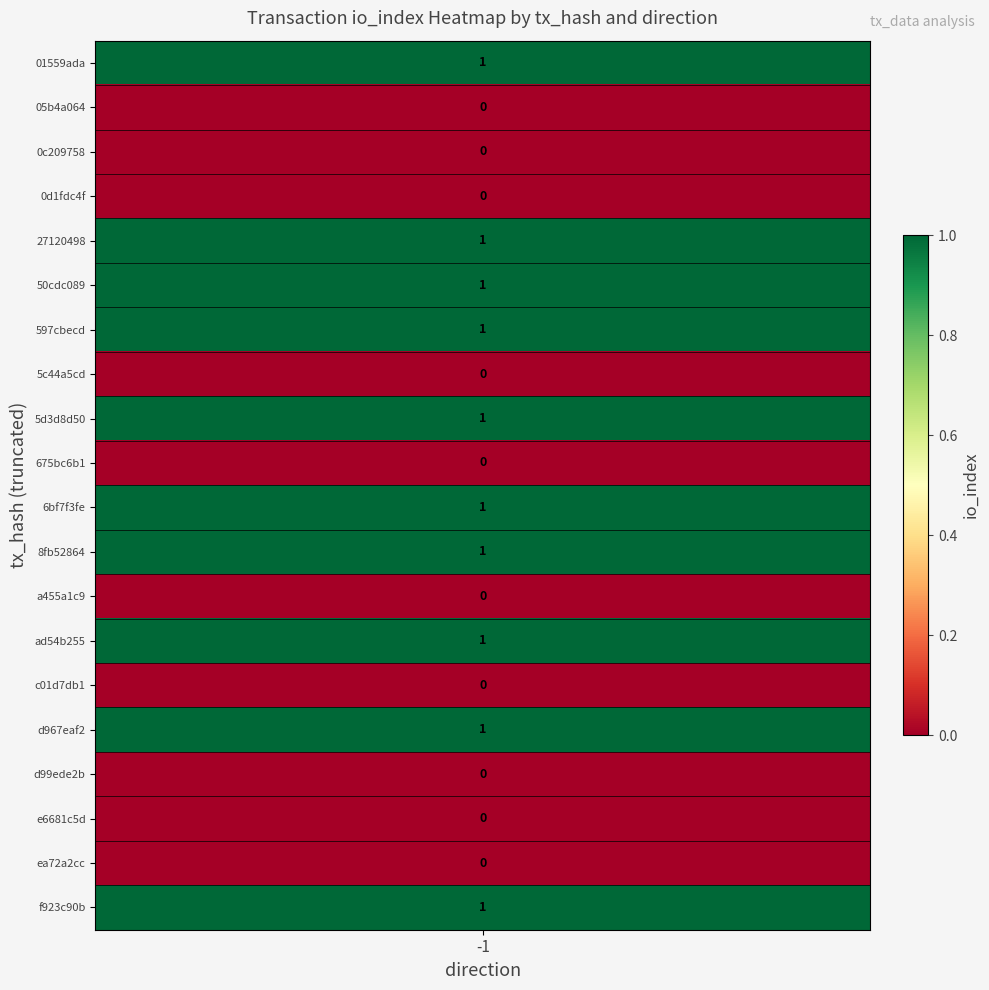

What is the difference between the 50cdc089 values at direction and io_index?

2